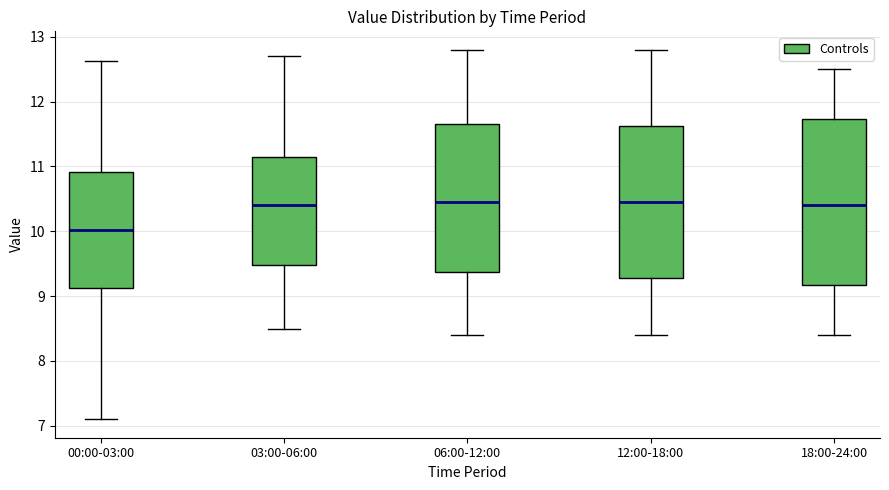

Comparing the boxes themselves (not the whiskers), which one is the tallest?

18:00-24:00